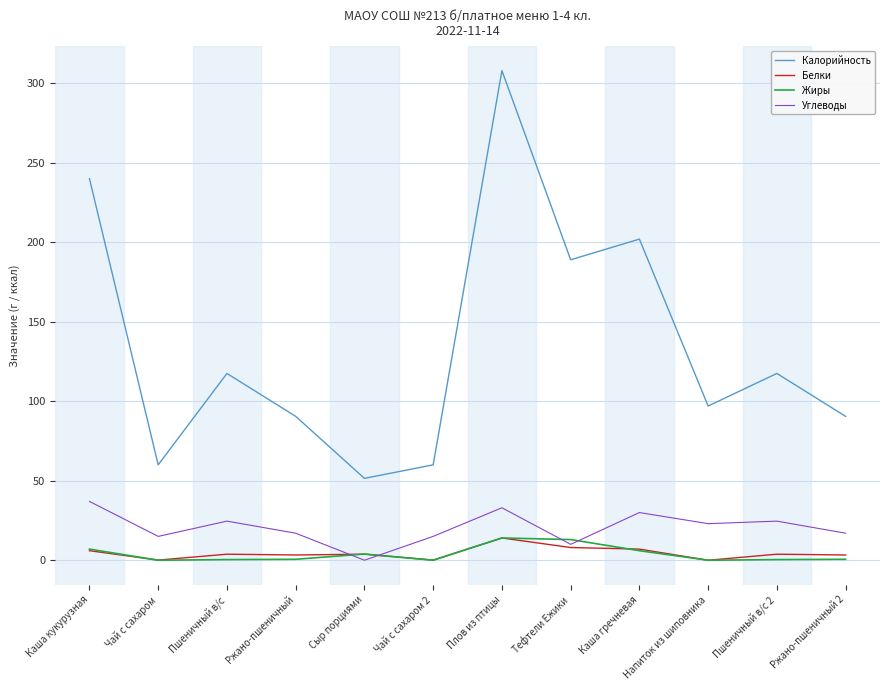

How many lines are shown in the chart?

4